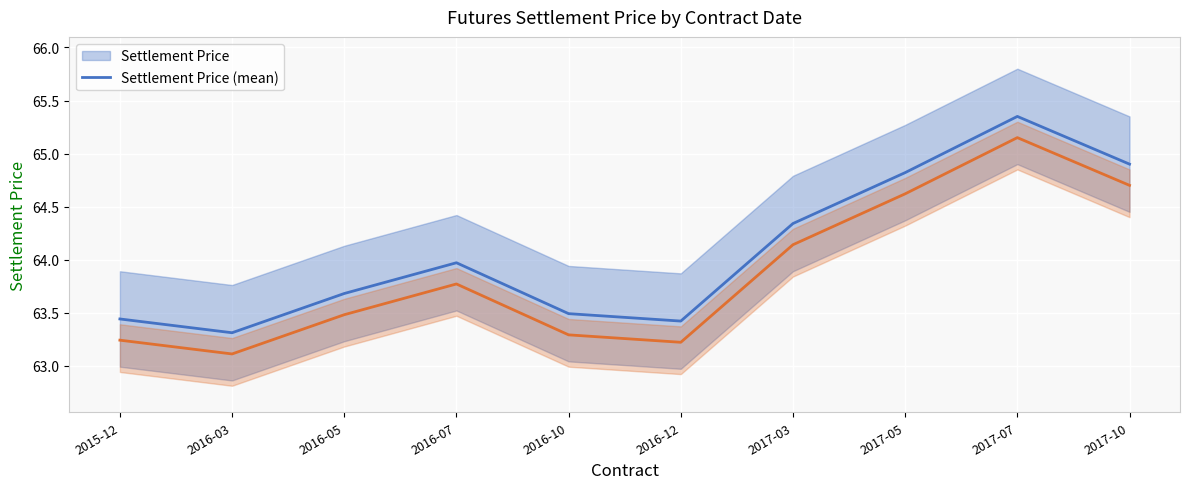

At which category is the sum across all series the highest?

2017-07